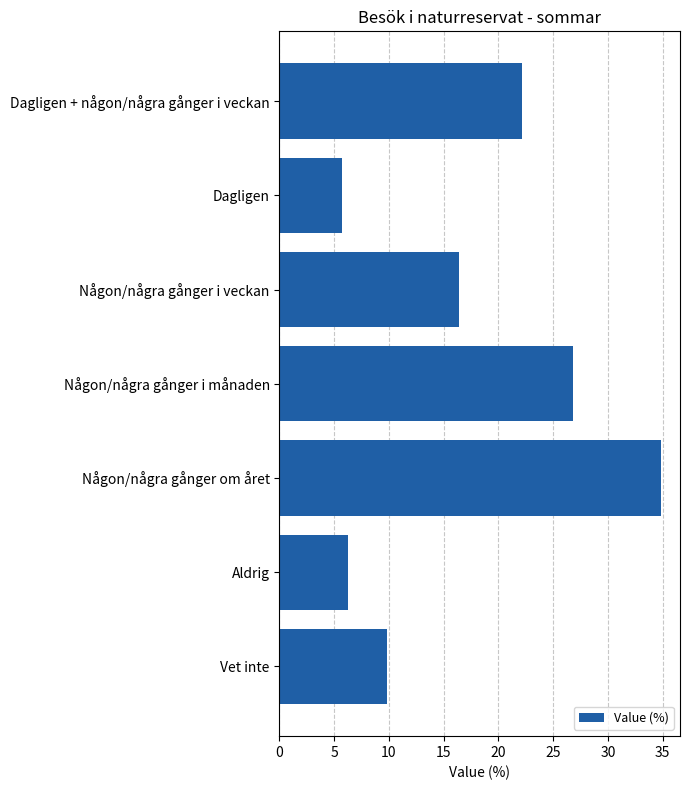

What is the sum of all values?

122.2